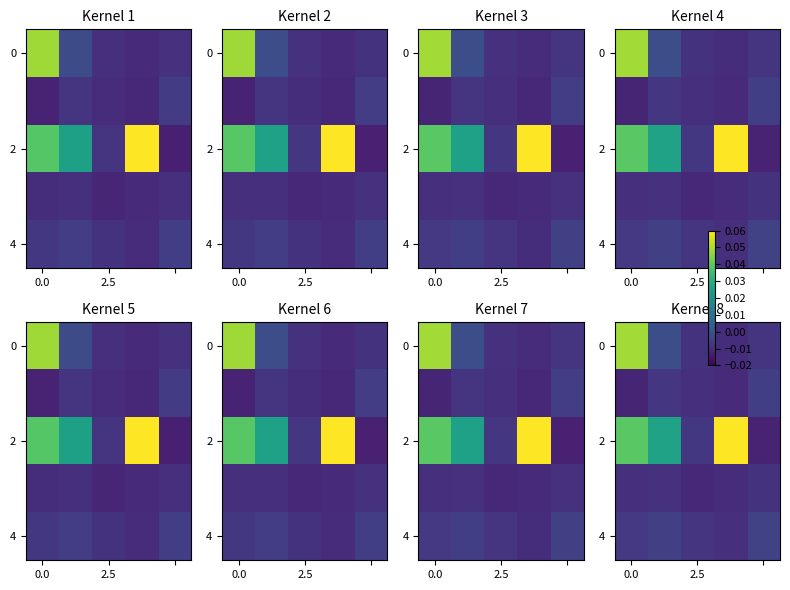

True or false: 0 has a value of 0.0 at 0.0.

True